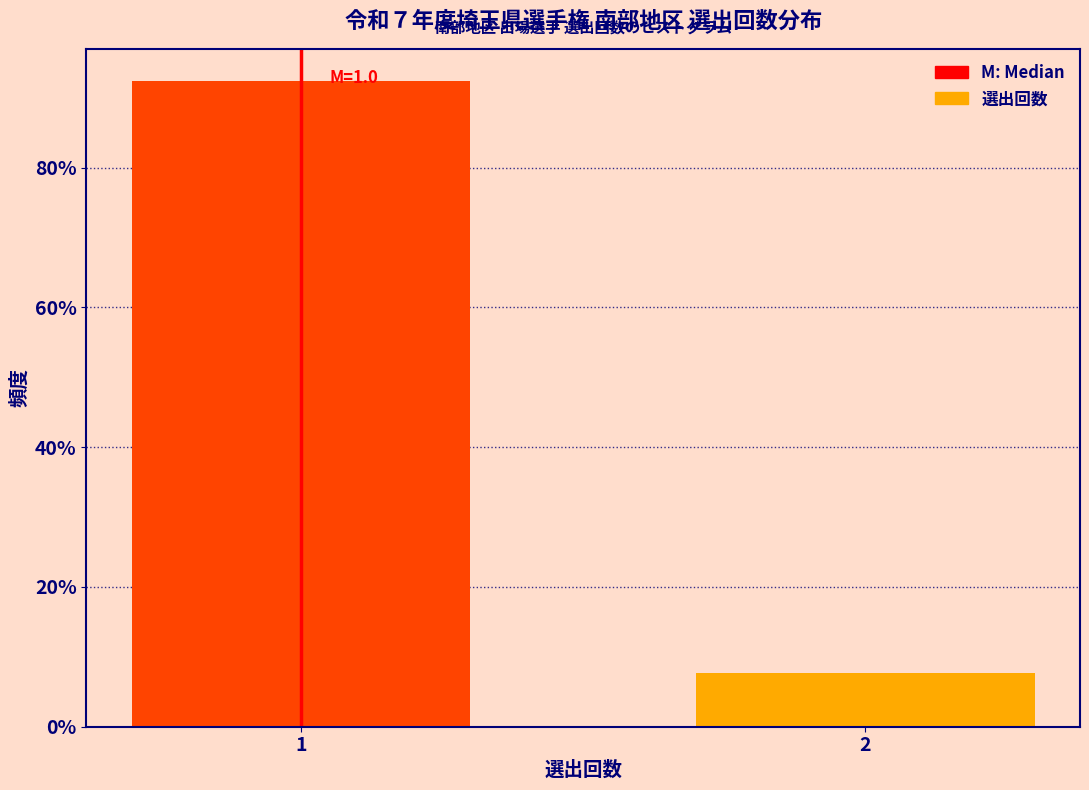

Reading right to left, transcribe all the data shown in this chart.

7.6	92.4